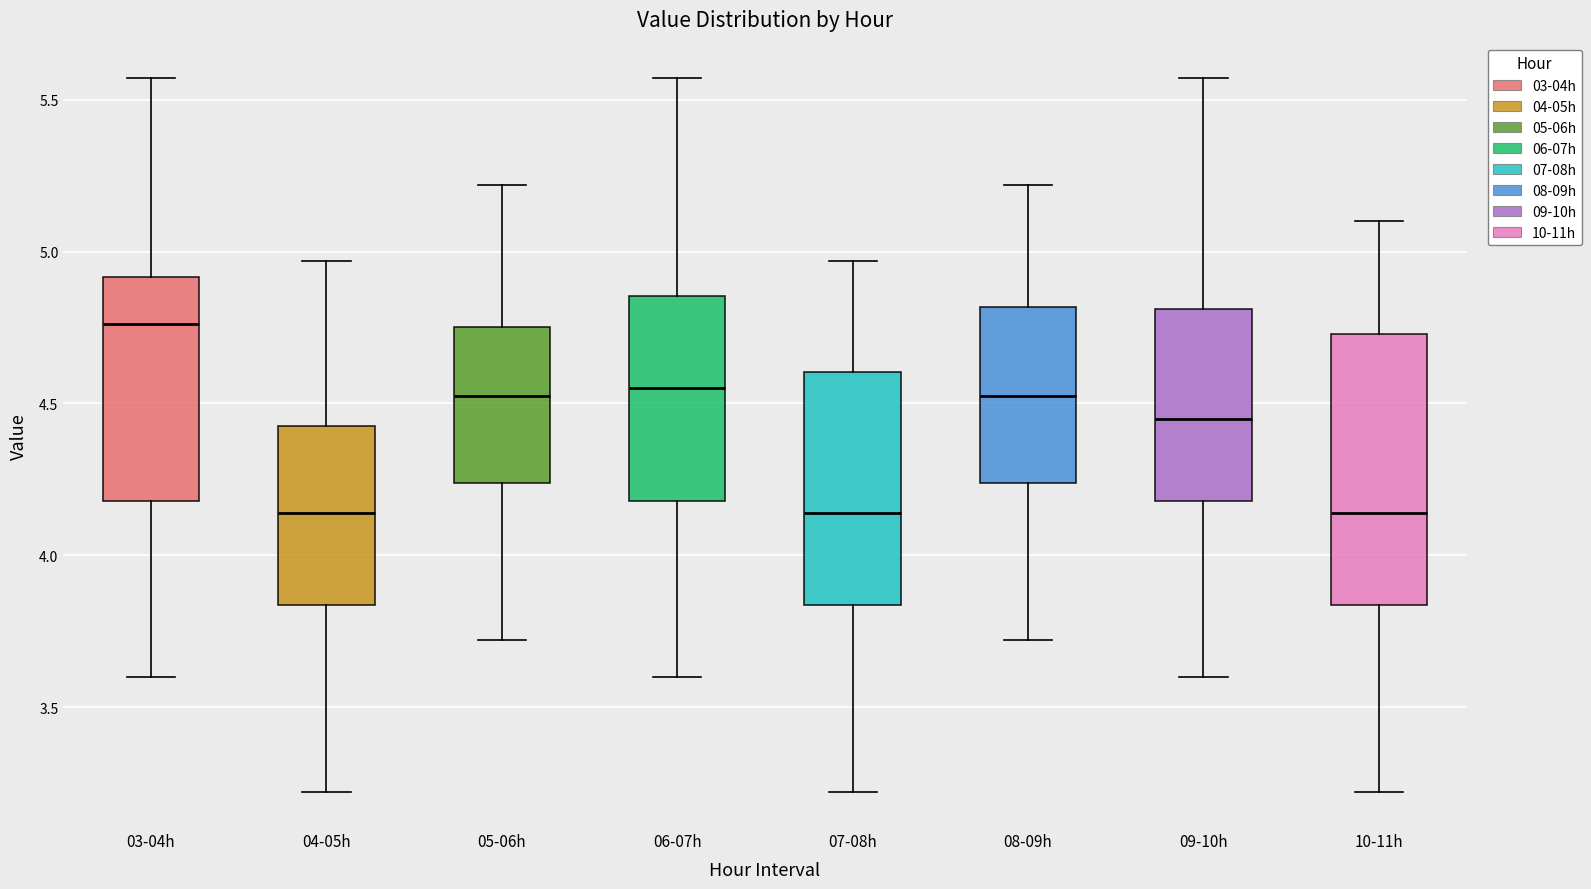

Reading left to right, read every box against the y-axis: the position of its median line, the range the box covers, and the ends of its whiskers. The values are not printed on the chart, so give them approximately, as read against the axis.

03-04h: median 4.75, box 4.20 to 4.90, whiskers 3.60 to 5.55
04-05h: median 4.15, box 3.85 to 4.45, whiskers 3.20 to 4.95
05-06h: median 4.55, box 4.25 to 4.75, whiskers 3.70 to 5.20
06-07h: median 4.55, box 4.20 to 4.85, whiskers 3.60 to 5.55
07-08h: median 4.15, box 3.85 to 4.60, whiskers 3.20 to 4.95
08-09h: median 4.55, box 4.25 to 4.80, whiskers 3.70 to 5.20
09-10h: median 4.45, box 4.20 to 4.80, whiskers 3.60 to 5.55
10-11h: median 4.15, box 3.85 to 4.75, whiskers 3.20 to 5.10